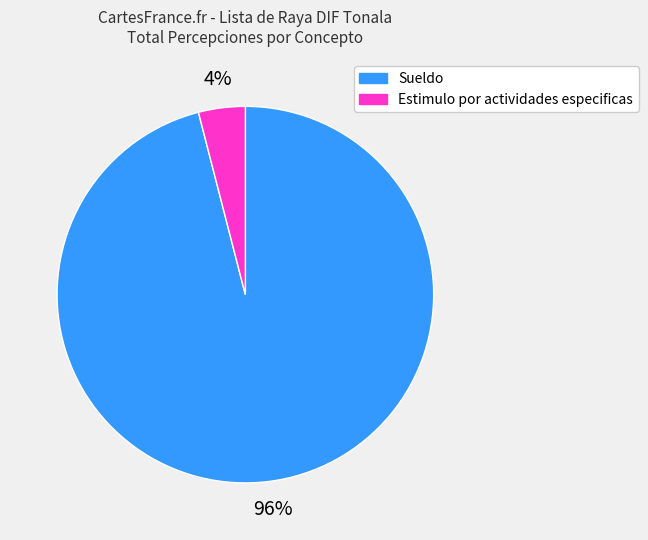

Which category has the smallest portion of the pie?

Estimulo por actividades especificas